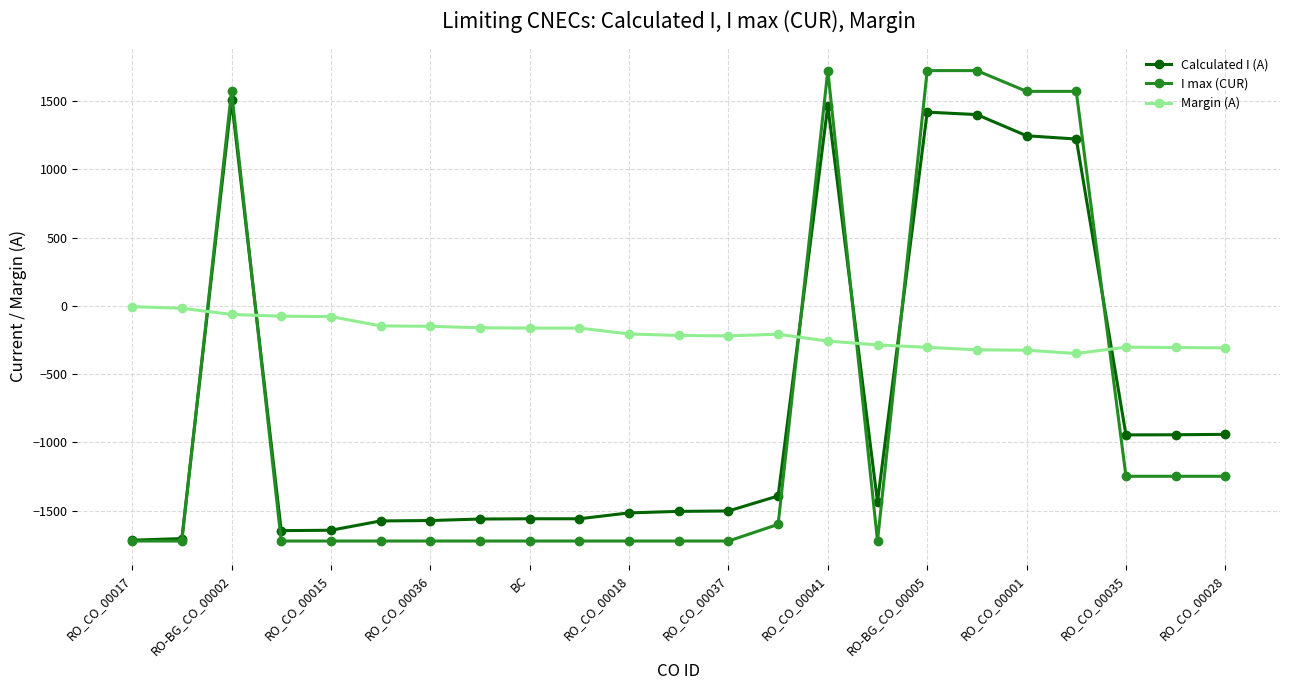

Which series has the largest range (max minus min)?

I max (CUR)